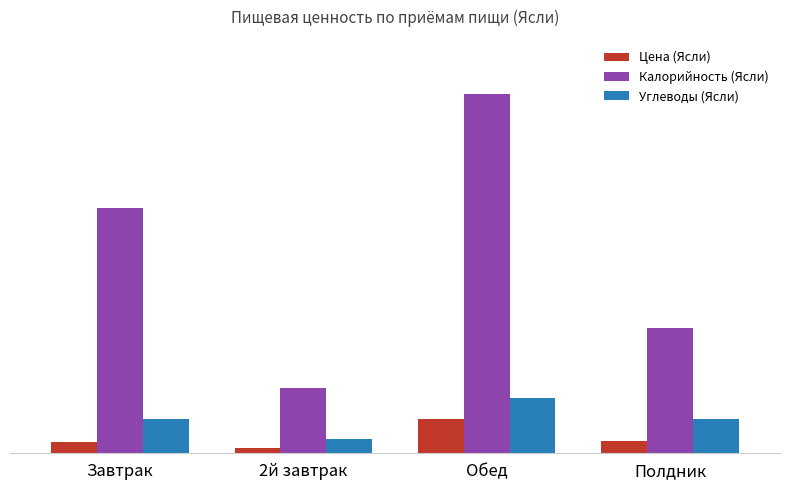

What position from the right is Полдник?

1